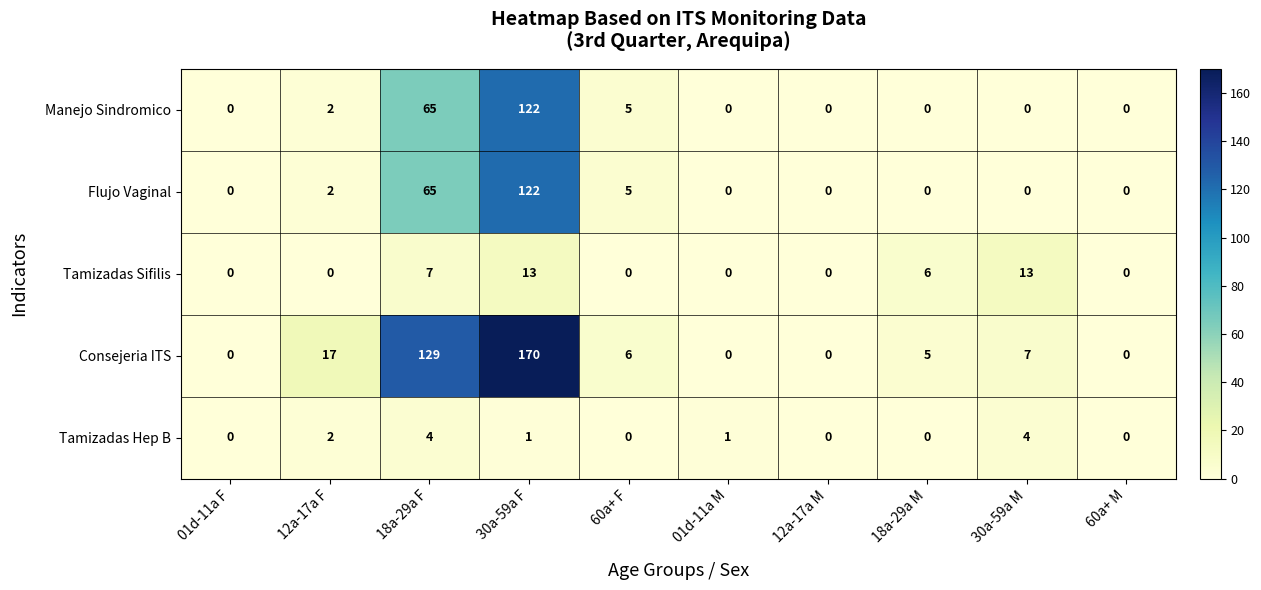

What is the difference between the second highest and second lowest values in the Flujo Vaginal series?

65